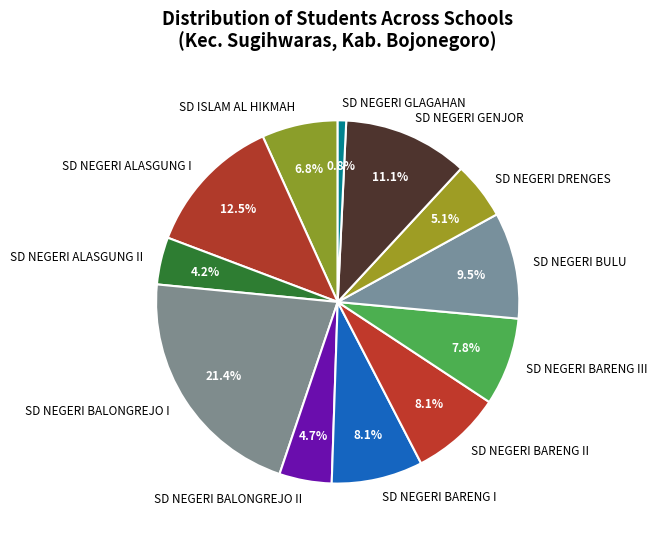

Which slice is the smallest?

SD NEGERI GLAGAHAN